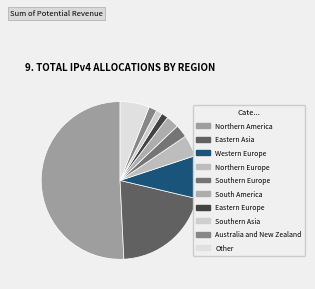

Rank the categories by value from highest to lowest.

Northern America, Eastern Asia, Western Europe, Other, Northern Europe, South America, Southern Europe, Australia and New Zealand, Eastern Europe, Southern Asia